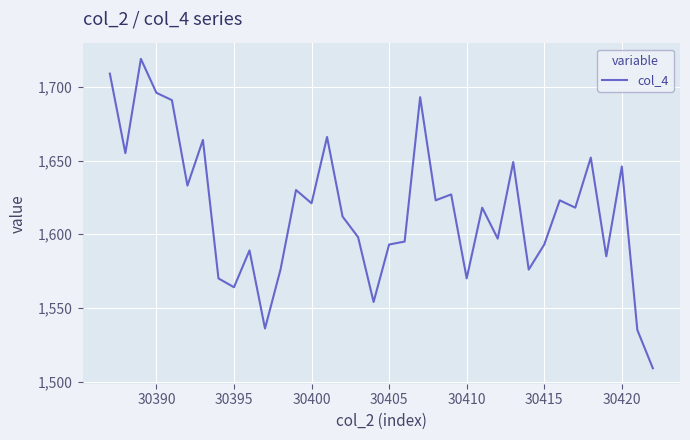

Does the chart have visible grid lines?

Yes